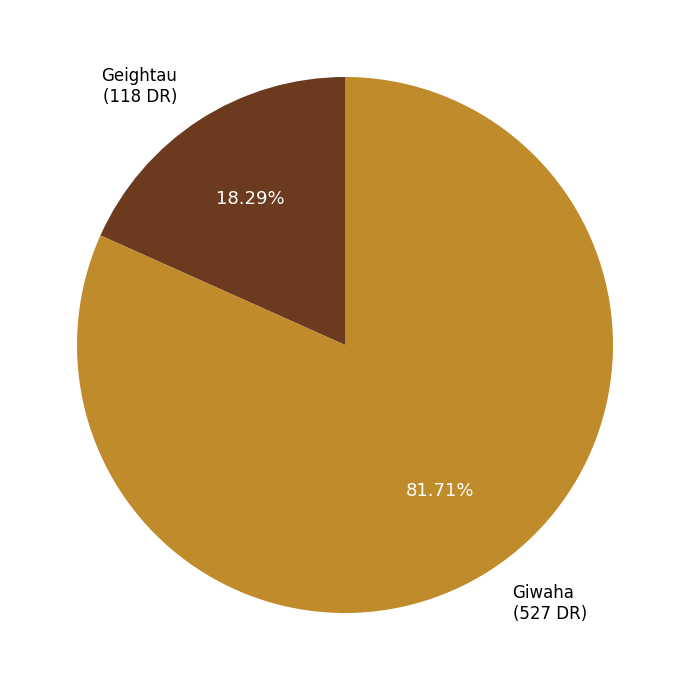

Which category has the smallest portion of the pie?

Geightau